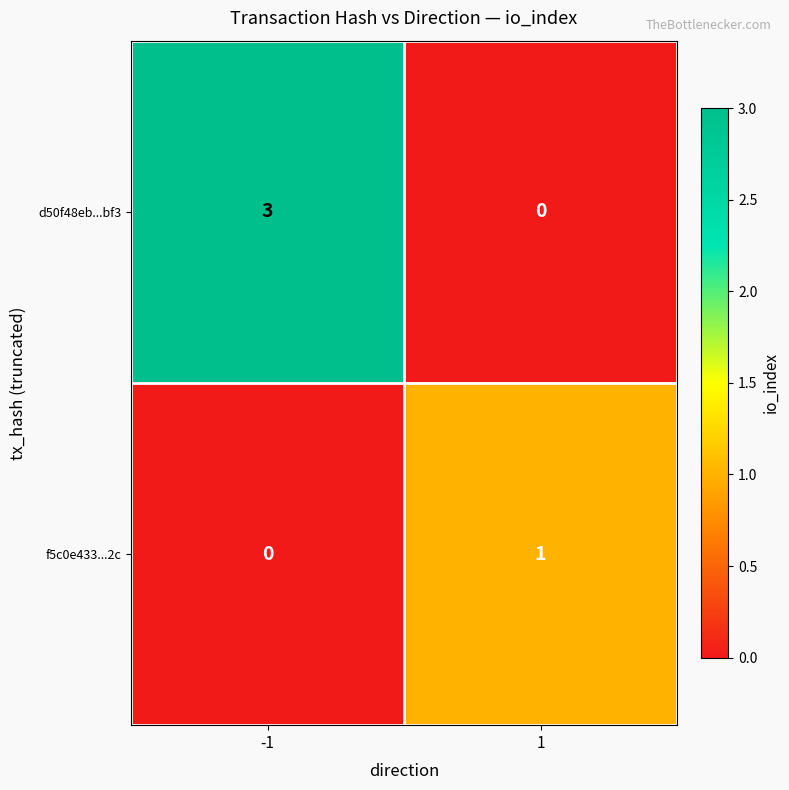

What is the spread (max minus min) of values at -1?

3